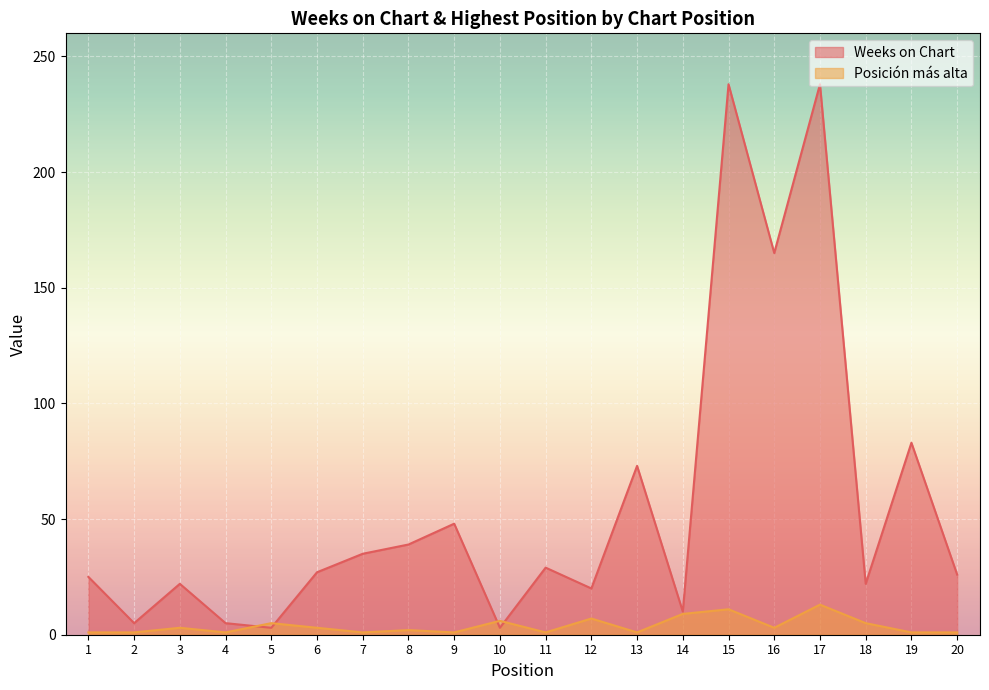

What is the highest value of the Weeks on Chart series?

238